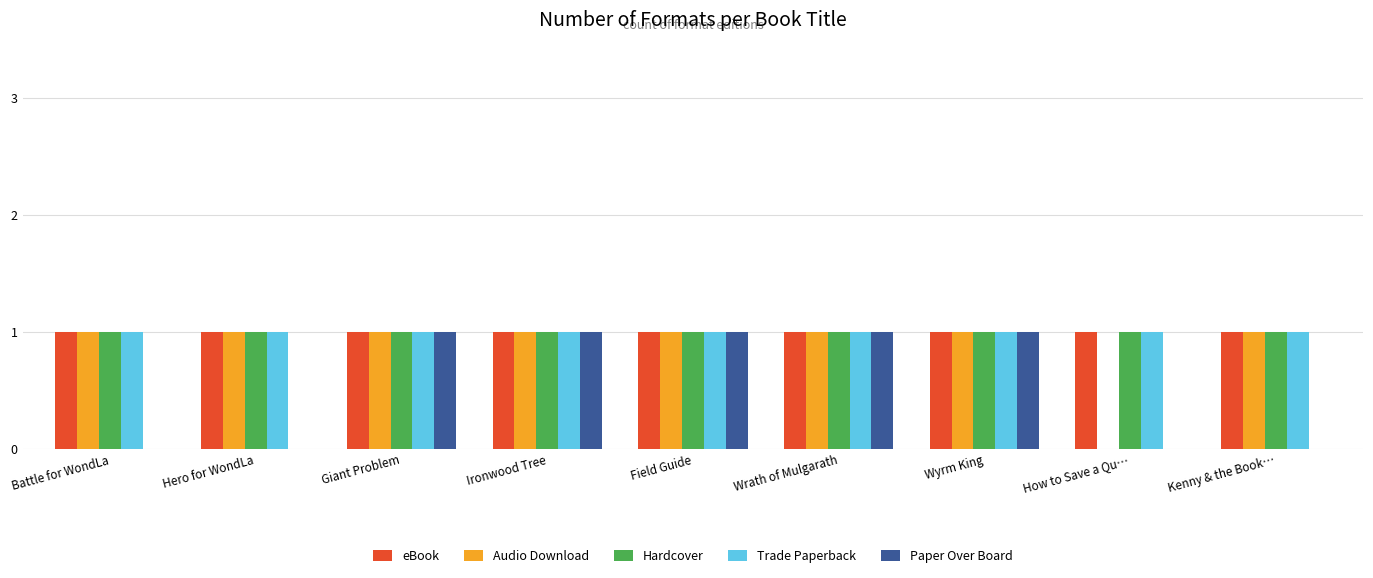

Reading right to left, what are all the values shown in this chart?

eBook: Kenny & the Book…=1	How to Save a Qu…=1	Wyrm King=1	Wrath of Mulgarath=1	Field Guide=1	Ironwood Tree=1	Giant Problem=1	Hero for WondLa=1	Battle for WondLa=1
Audio Download: Kenny & the Book…=1	How to Save a Qu…=0	Wyrm King=1	Wrath of Mulgarath=1	Field Guide=1	Ironwood Tree=1	Giant Problem=1	Hero for WondLa=1	Battle for WondLa=1
Hardcover: Kenny & the Book…=1	How to Save a Qu…=1	Wyrm King=1	Wrath of Mulgarath=1	Field Guide=1	Ironwood Tree=1	Giant Problem=1	Hero for WondLa=1	Battle for WondLa=1
Trade Paperback: Kenny & the Book…=1	How to Save a Qu…=1	Wyrm King=1	Wrath of Mulgarath=1	Field Guide=1	Ironwood Tree=1	Giant Problem=1	Hero for WondLa=1	Battle for WondLa=1
Paper Over Board: Kenny & the Book…=0	How to Save a Qu…=0	Wyrm King=1	Wrath of Mulgarath=1	Field Guide=1	Ironwood Tree=1	Giant Problem=1	Hero for WondLa=0	Battle for WondLa=0